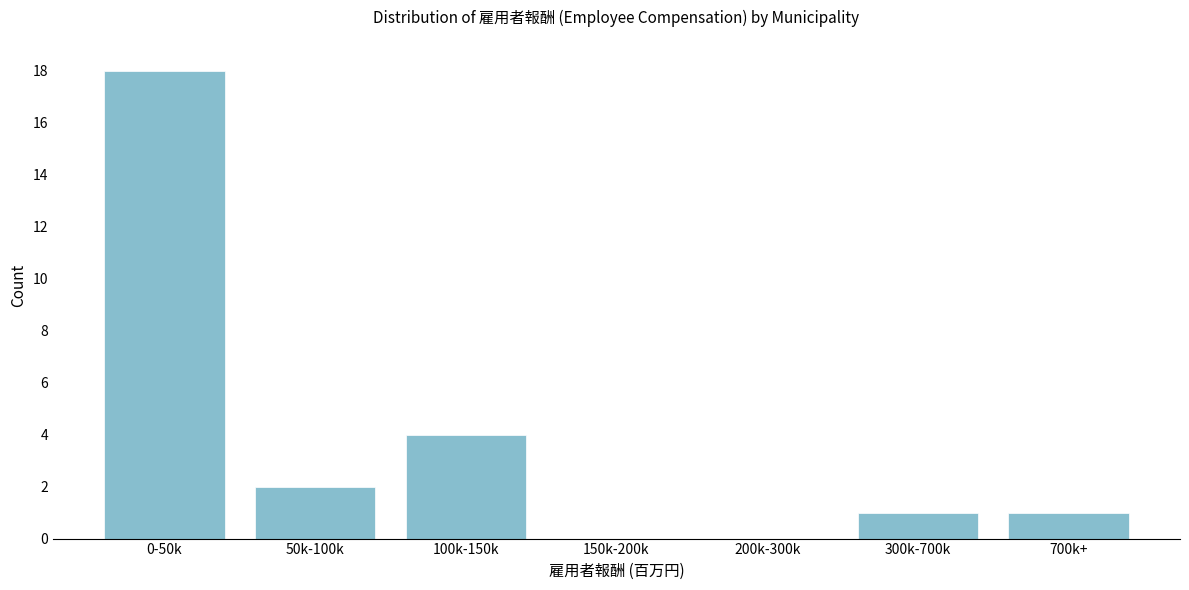

Reading left to right, what are all the values shown in this chart?

0-50k=18	50k-100k=2	100k-150k=4	150k-200k=0	200k-300k=0	300k-700k=1	700k+=1